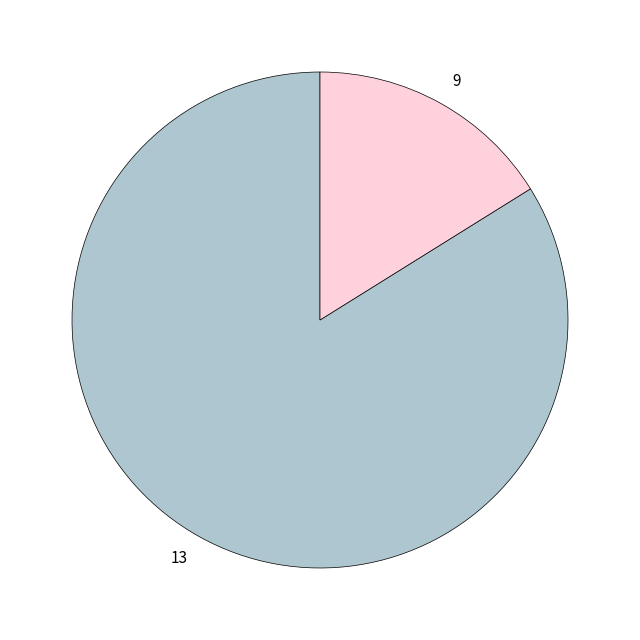

Which has a higher value, 9 or 13?

13